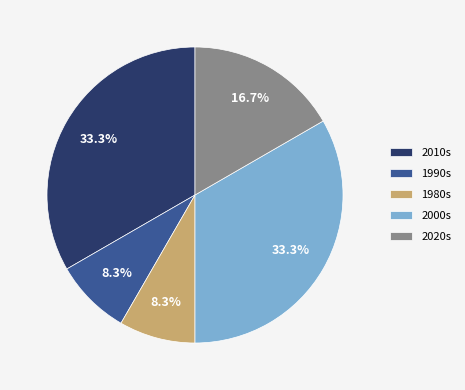

Combined, do 2000s and 1990s account for over 50%?

No